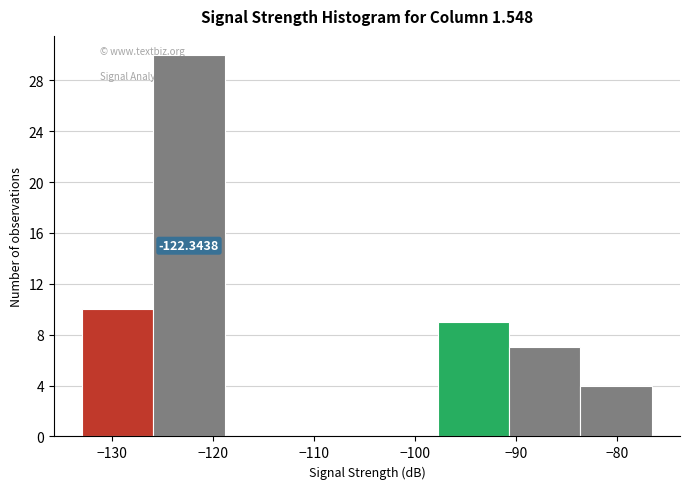

Over which range of the x-axis is the bar tallest?

-126 to -119